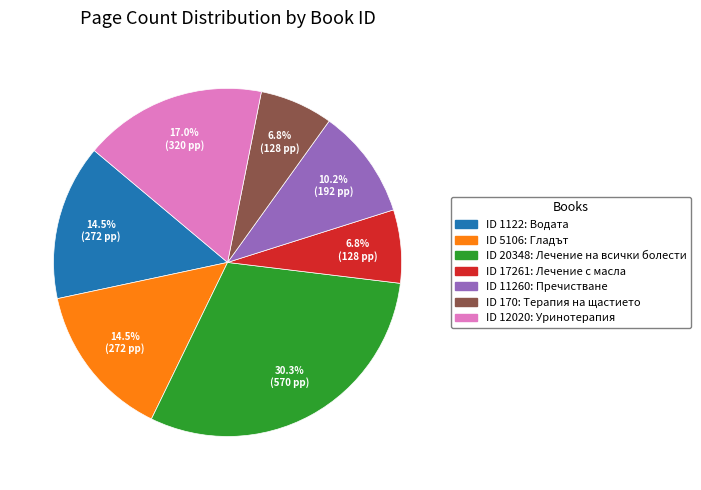

Does any single category account for the majority?

No